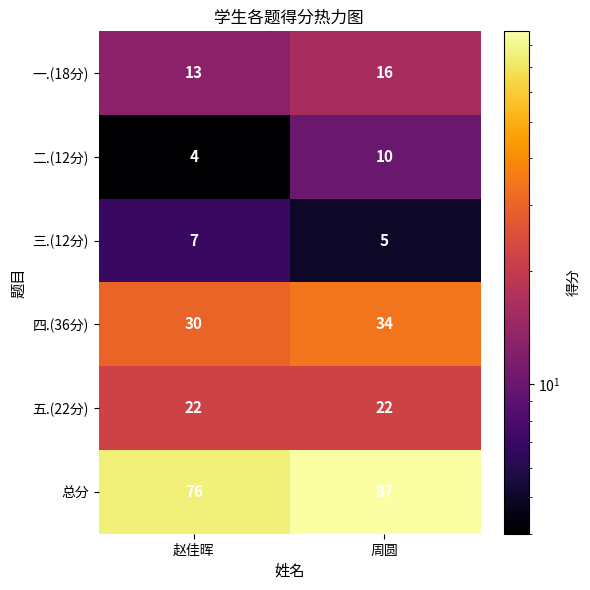

Rank the series at 赵佳晖 from highest to lowest value.

总分, 四.(36分), 五.(22分), 一.(18分), 三.(12分), 二.(12分)